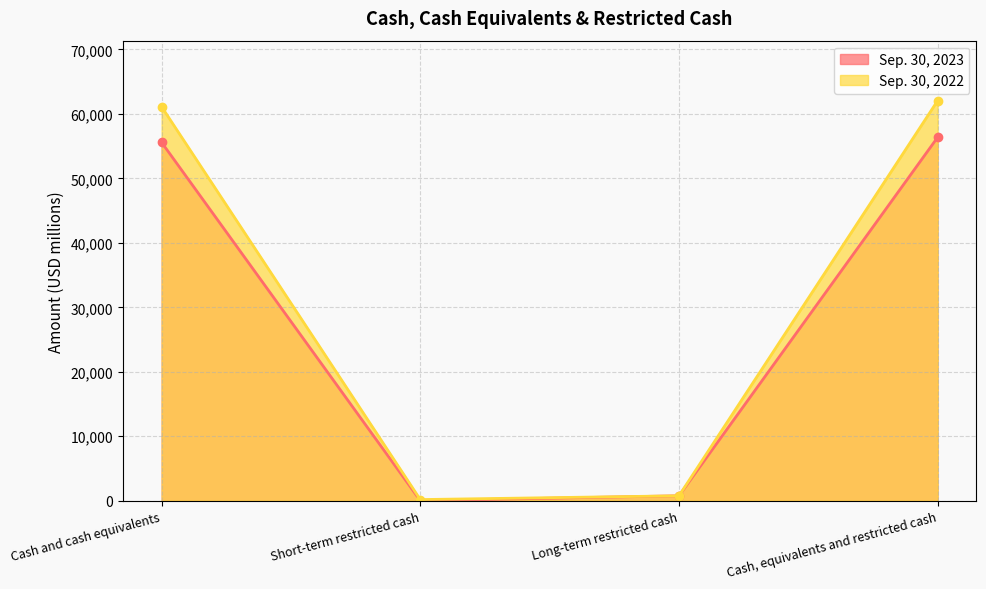

Reading right to left, what are all the values shown in this chart?

Sep. 30, 2023: 56372	768	20	55584
Sep. 30, 2022: 62060	768	182	61110